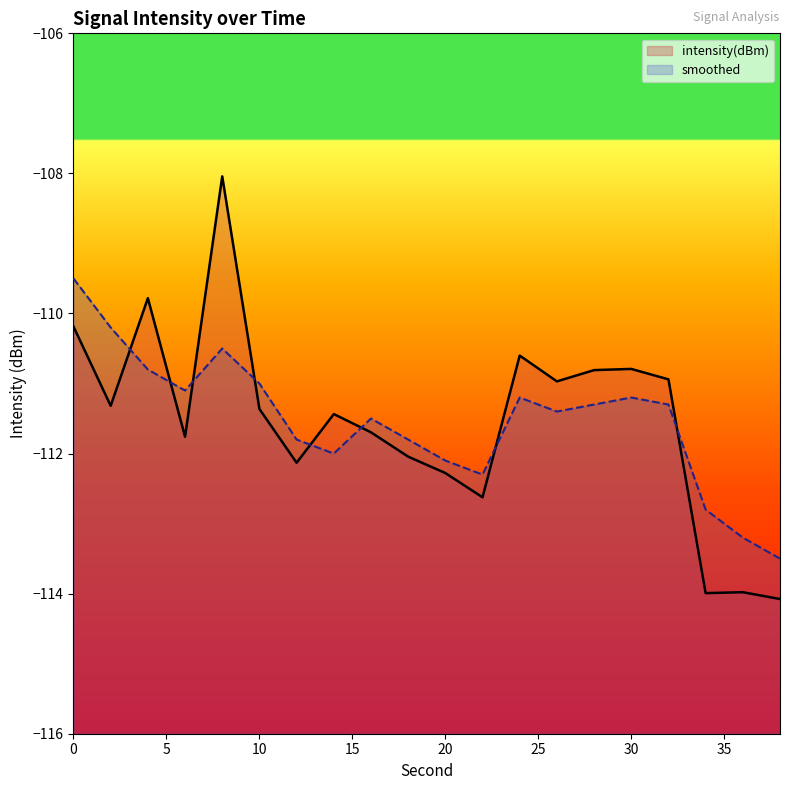

What is the approximate value of smoothed at 10?

-111.0